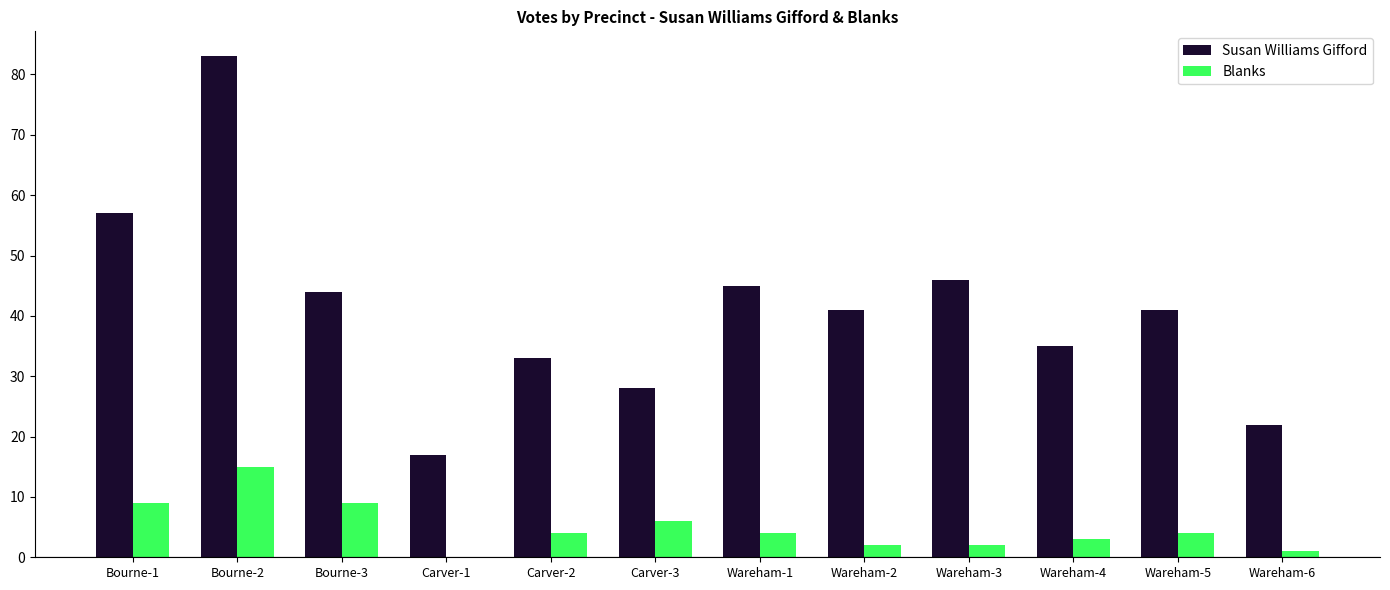

What is the sum of all Susan Williams Gifford values?

492